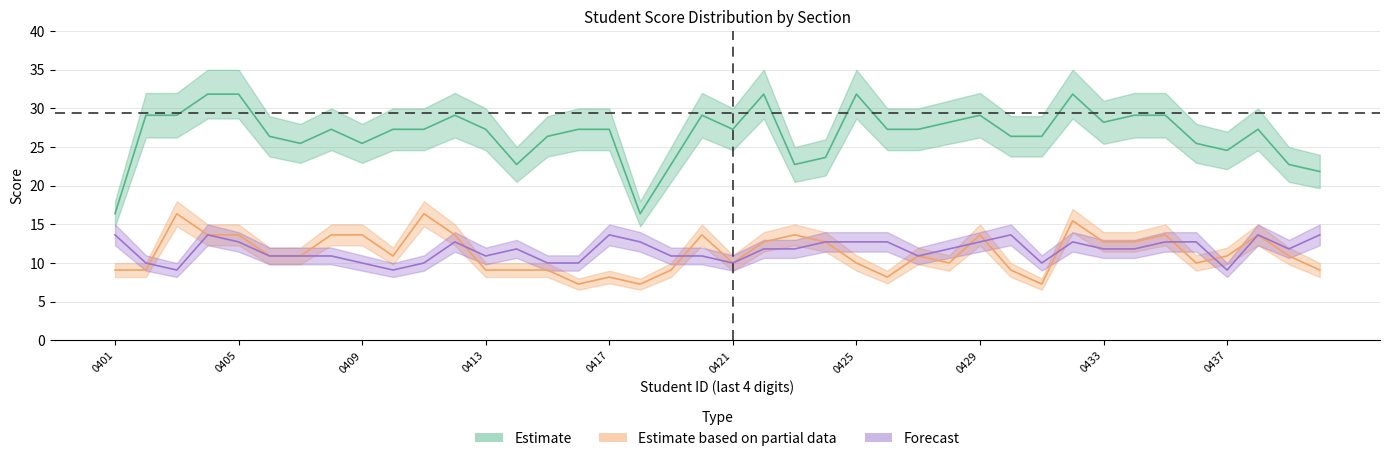

Is it true that 四.1(20分) equals 13.6 at 2314190438?

True